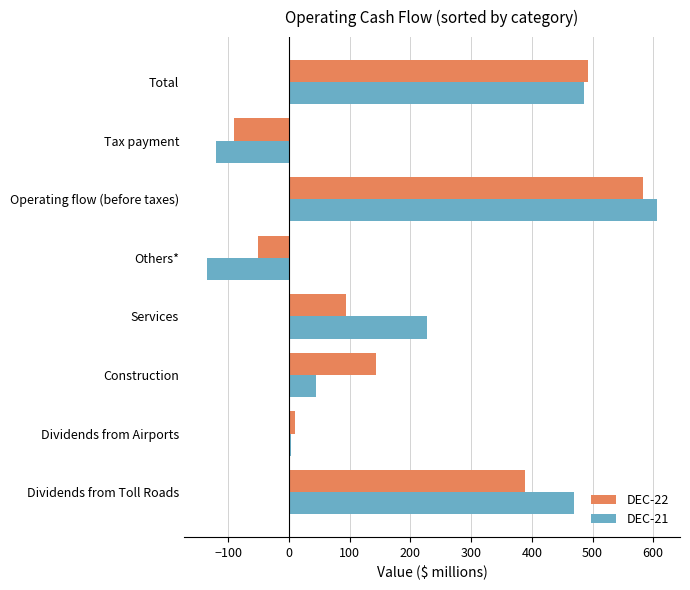

At how many categories does at least one series exceed 522?

1